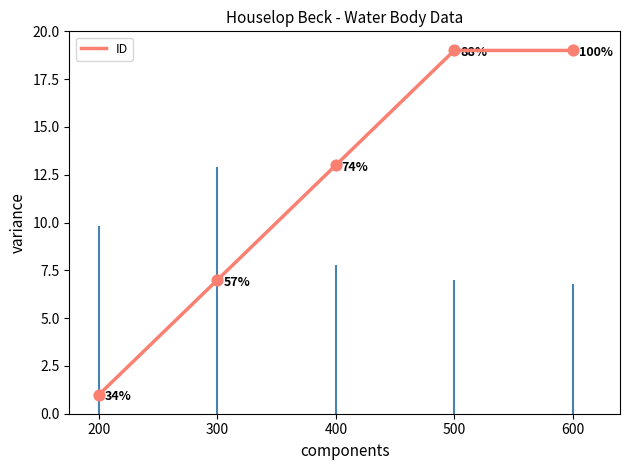

Read the ID value at 600.

19